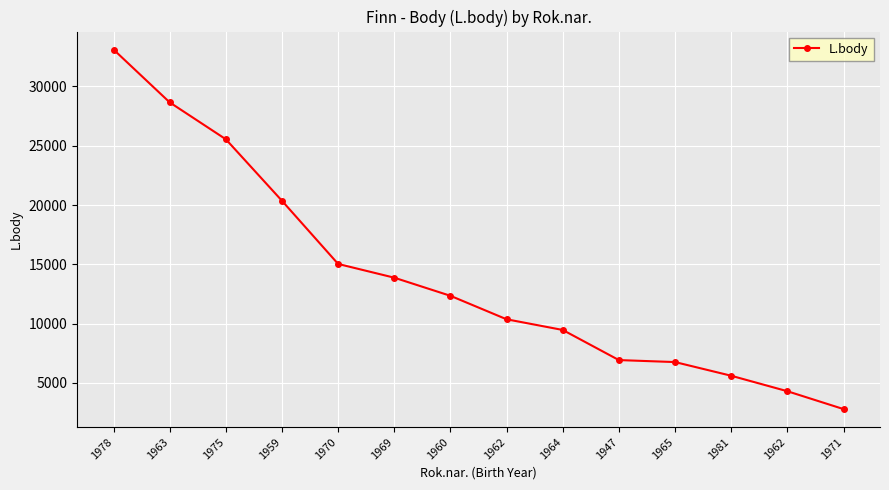

What is the label of the 10th point from the left?

1947